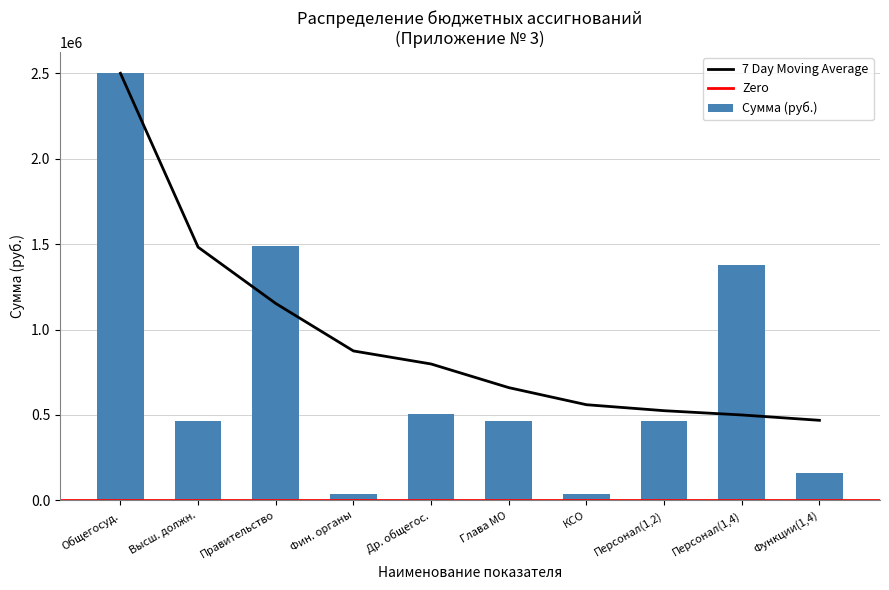

What is the difference between the Сумма (руб.) values at Персонал(1,2) and Общегосуд.?

2035321.7